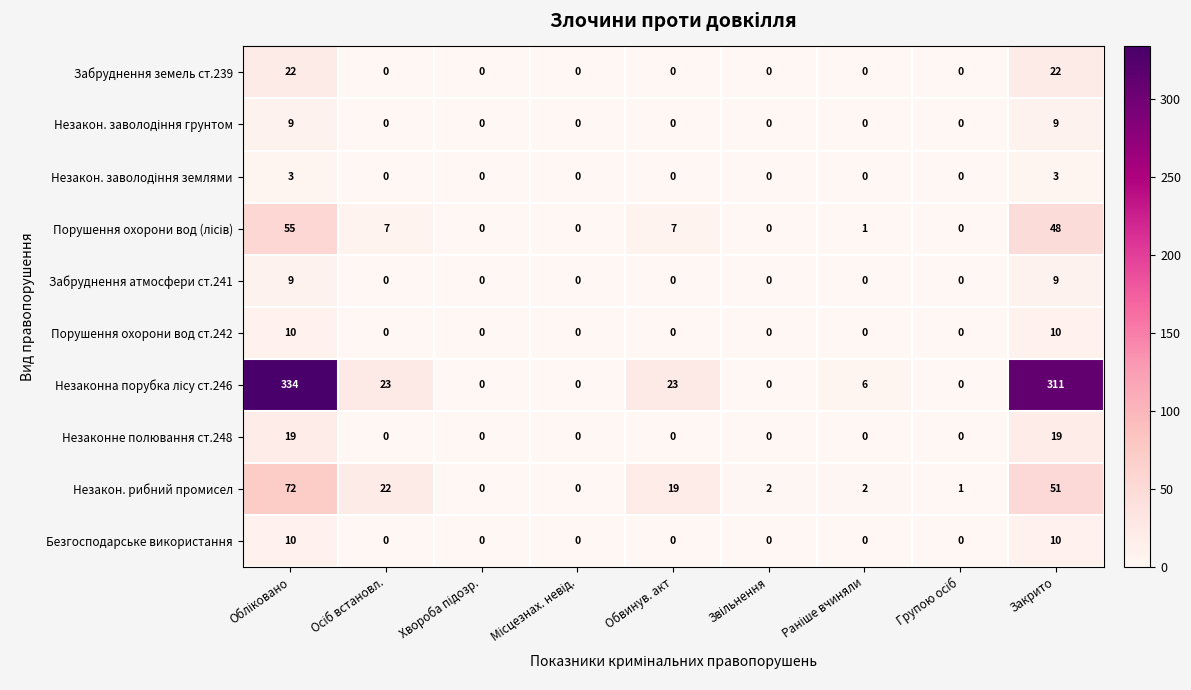

What is the greatest value displayed?

334